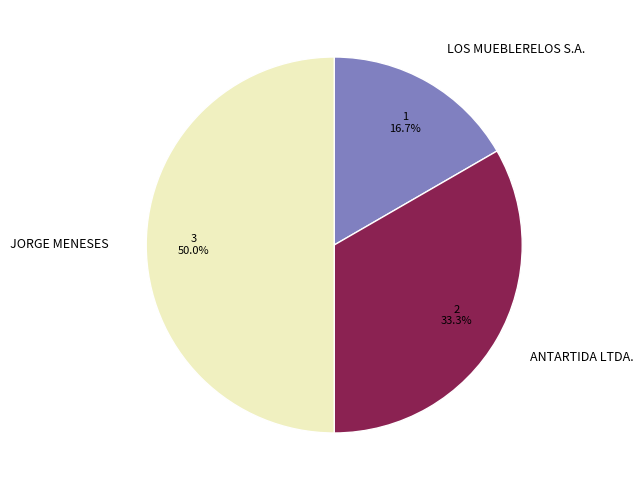

How much of the chart is everything except ANTARTIDA LTDA.?

66.7%